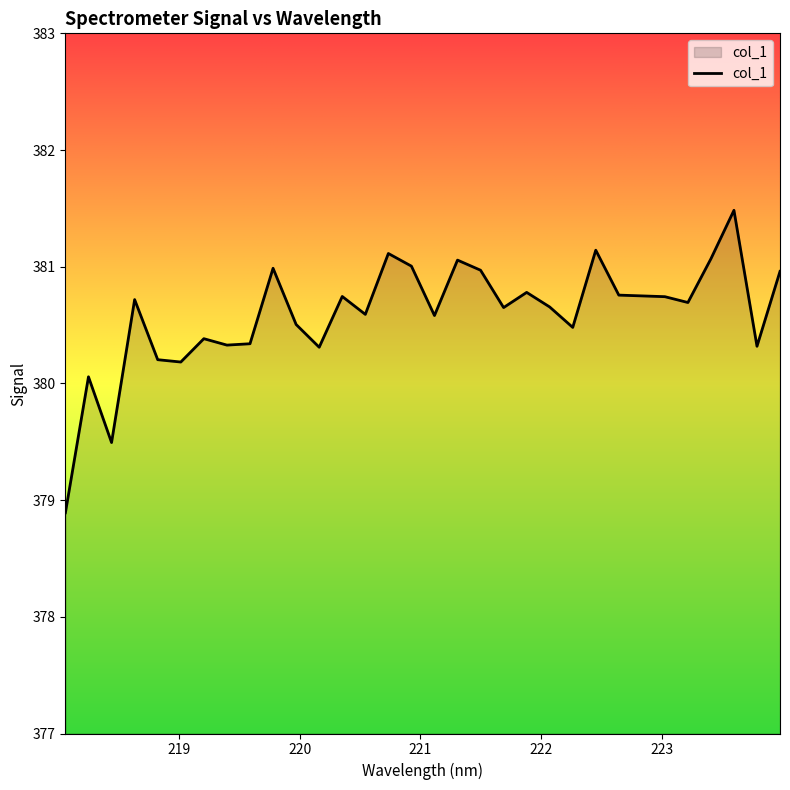

What is the smallest value displayed?

378.9